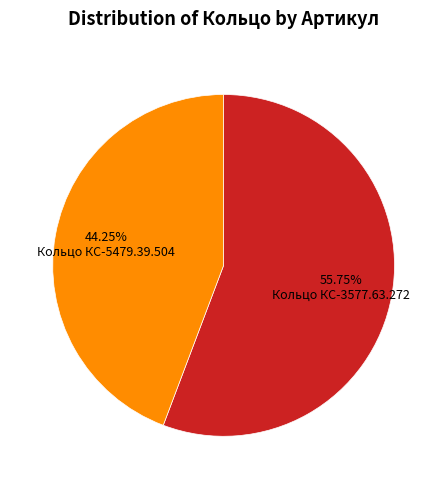

Count the number of slices in the pie.

2